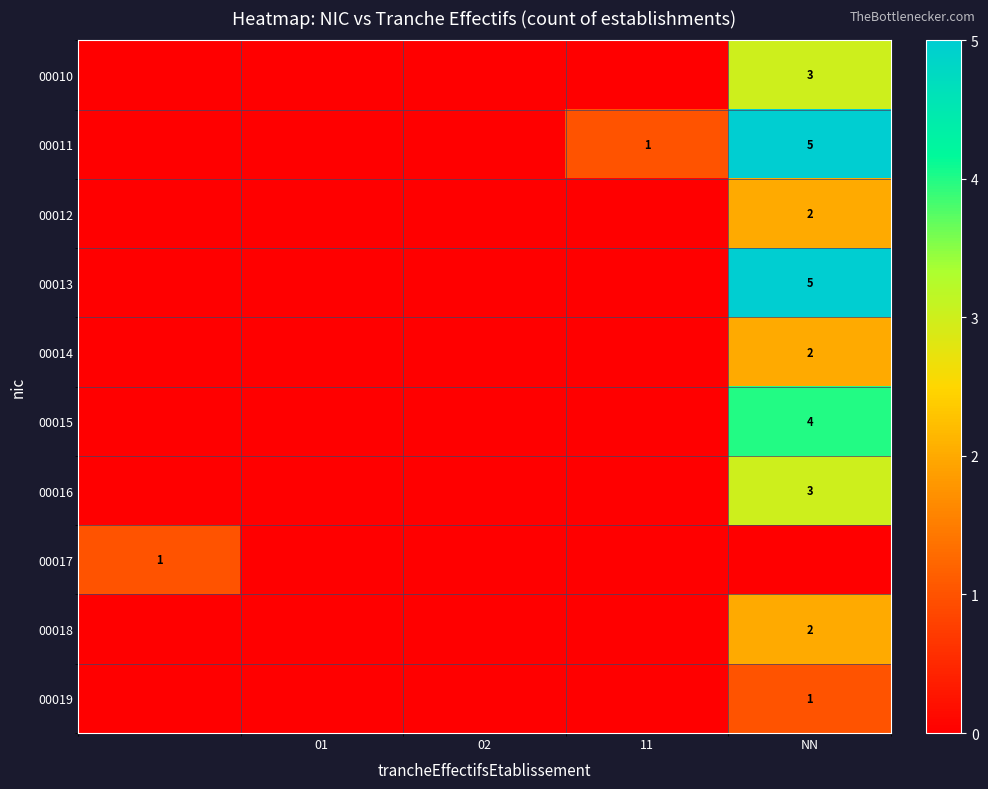

True or false: 00014 has a value of 1 at NN.

False